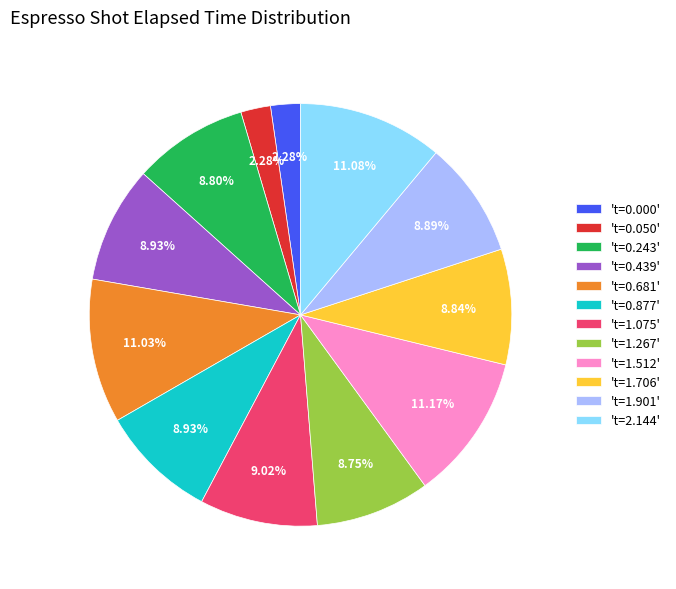

Is the sum of 't=1.267' and 't=1.706' greater than half?

No